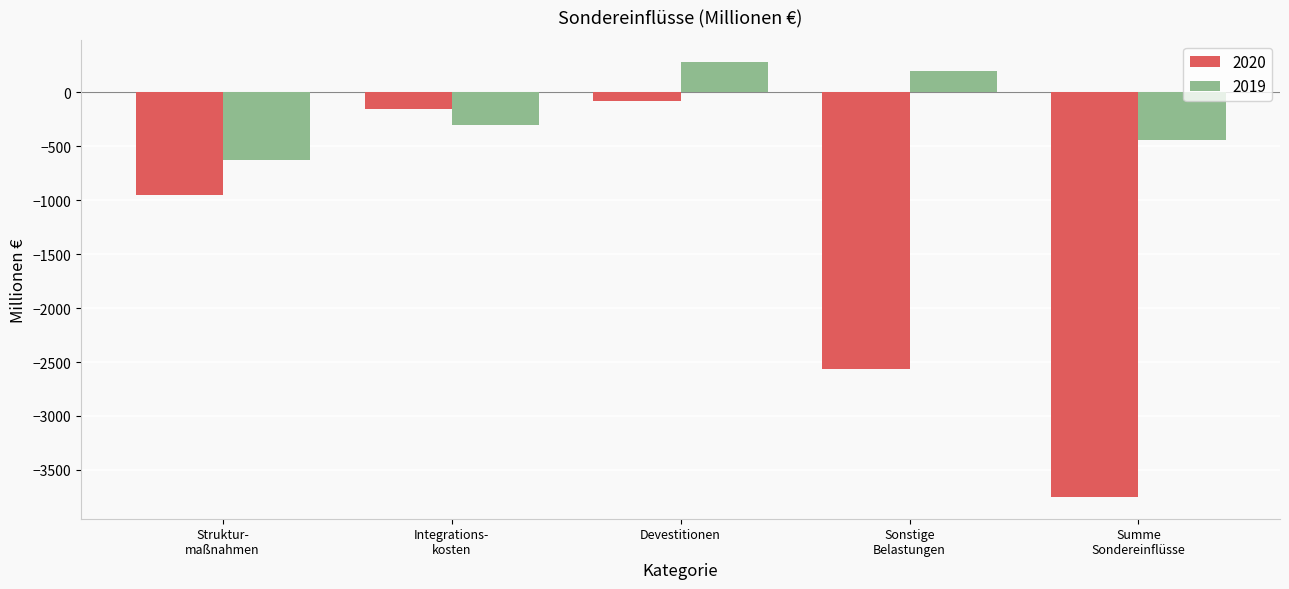

Rank the series by their maximum value, from highest to lowest.

2019, 2020